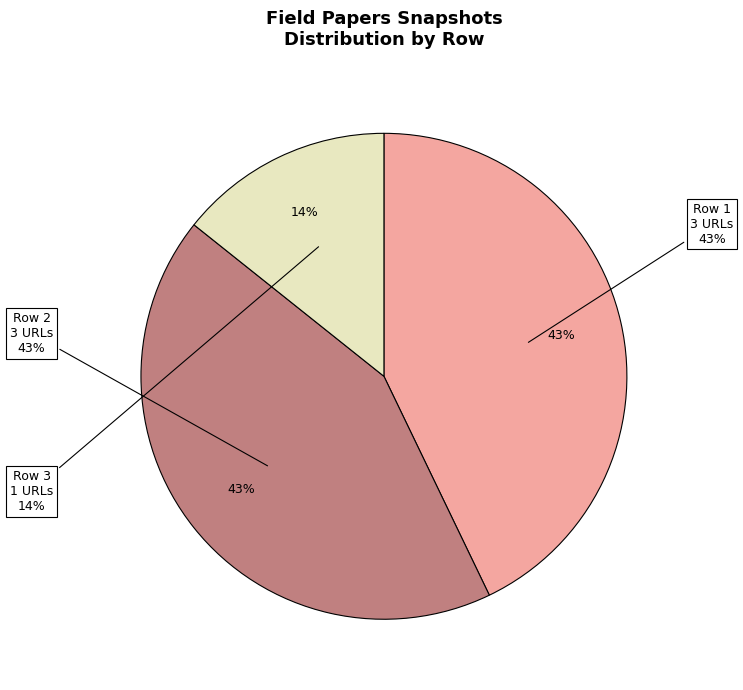

Which has a higher value, Row 2 or Row 3?

Row 2